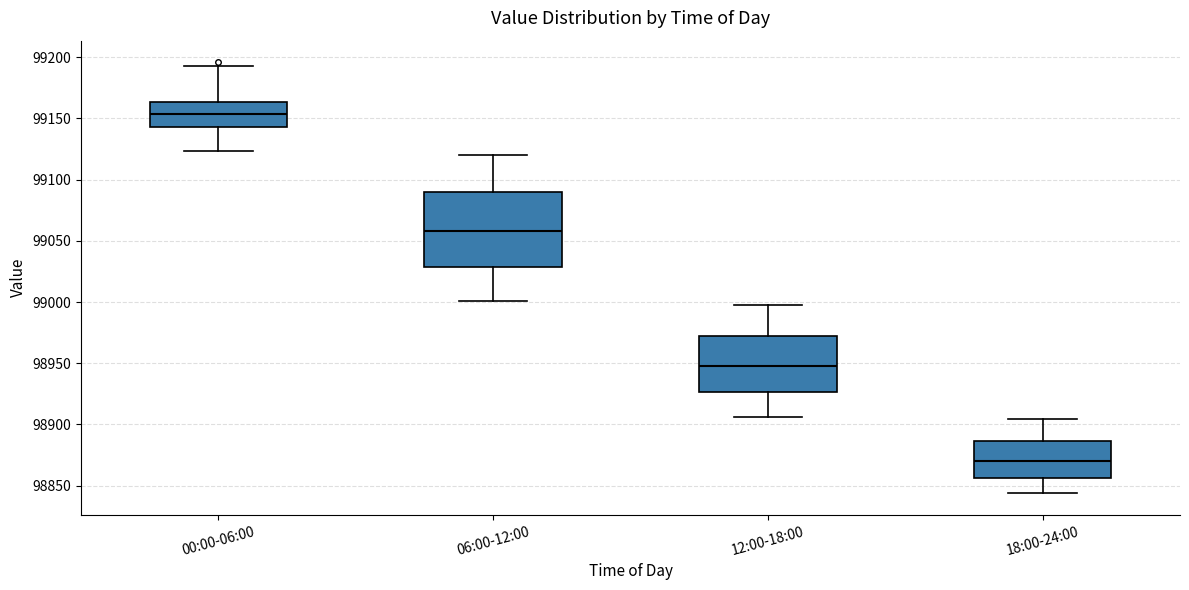

Reading left to right, transcribe this box plot: for each box, give where its median line is, the range the box spans, and where its two whiskers end, as read against the y-axis. The values are not printed on the chart, so give them approximately, as read against the axis.

00:00-06:00: median 99155, box 99145 to 99165, whiskers 99125 to 99195
06:00-12:00: median 99060, box 99030 to 99090, whiskers 99000 to 99120
12:00-18:00: median 98950, box 98925 to 98970, whiskers 98905 to 99000
18:00-24:00: median 98870, box 98855 to 98885, whiskers 98845 to 98905